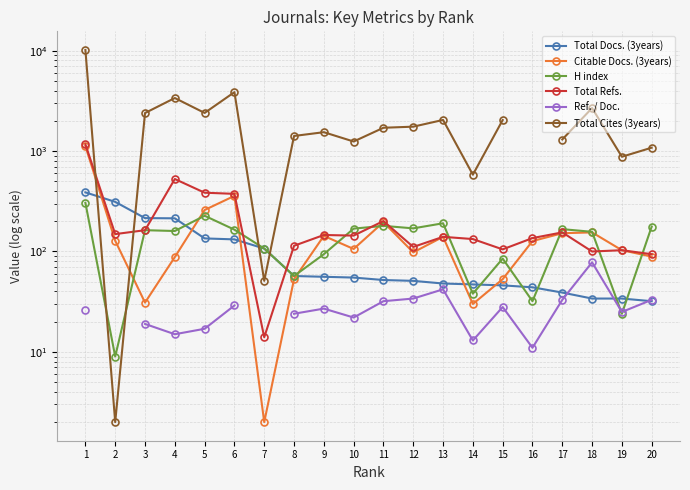

True or false: Total Docs. (3years) has a value of 10.8 at 13.

False